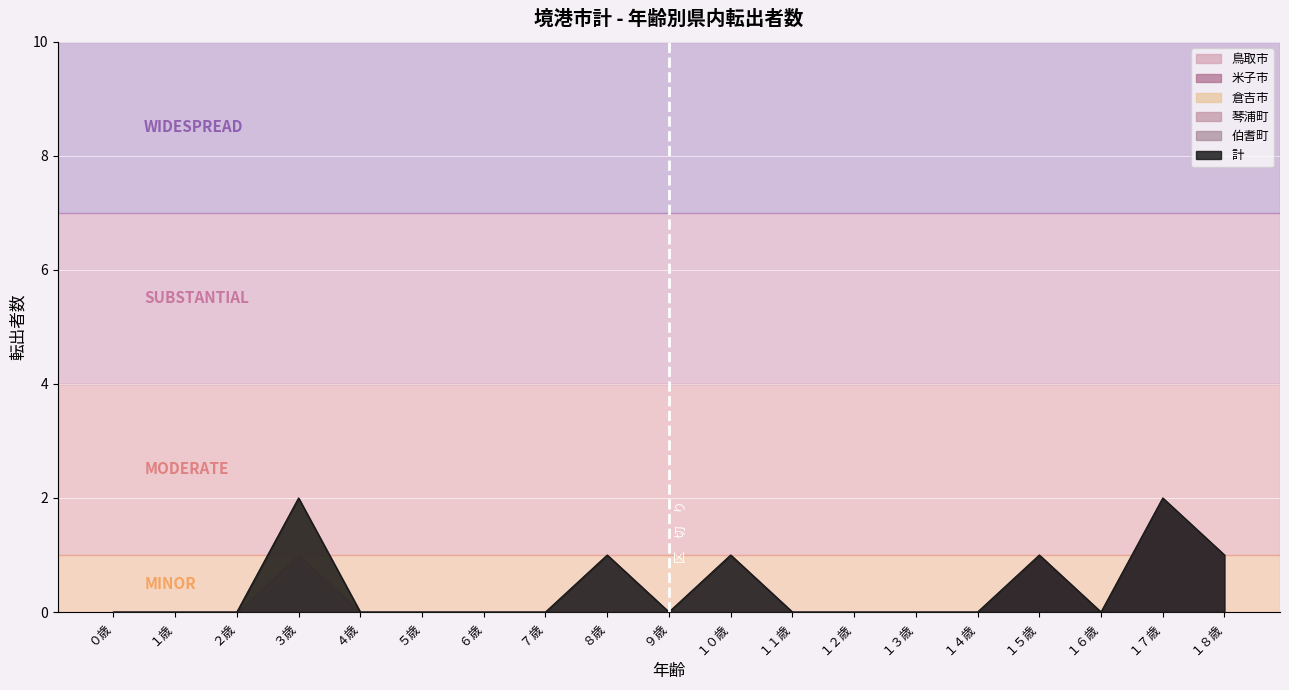

At which label does 倉吉市 reach its minimum?

０歳